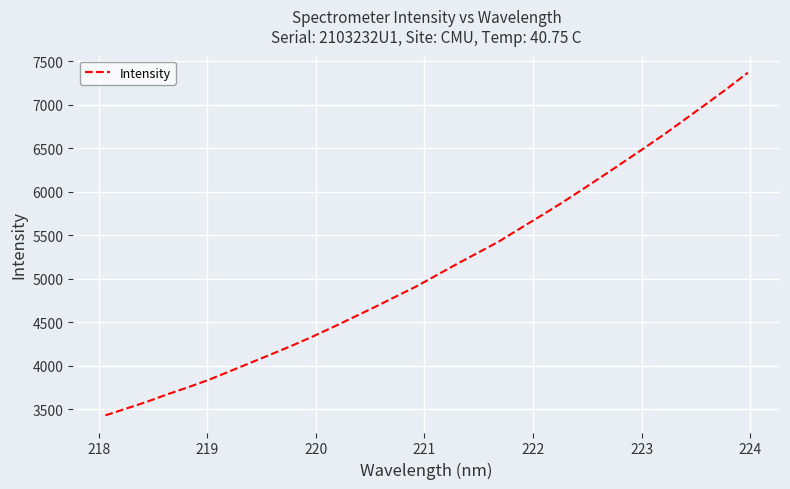

What is the greatest value displayed?

7368.1